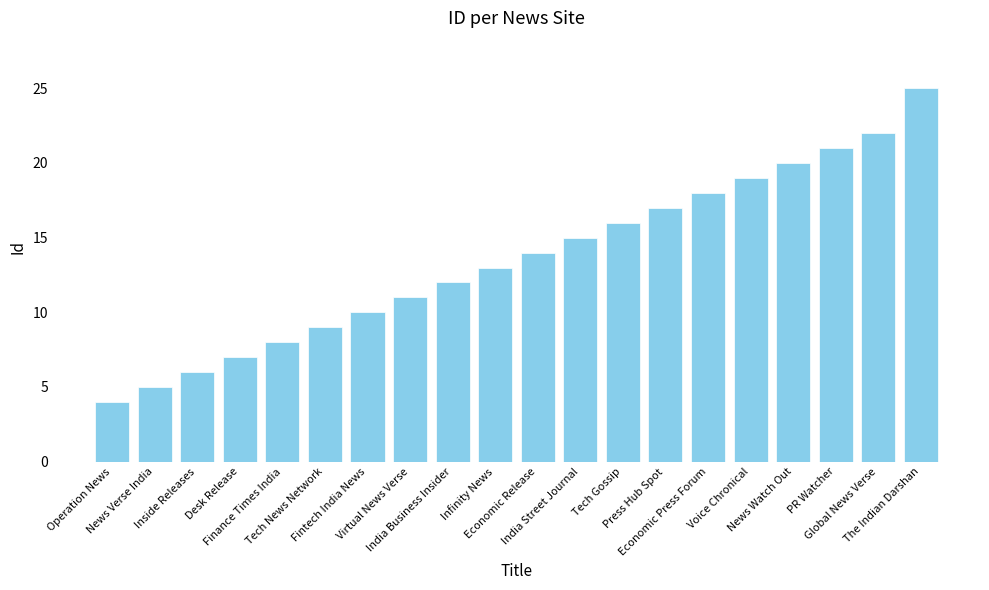

Reading right to left, transcribe all the data shown in this chart.

25	22	21	20	19	18	17	16	15	14	13	12	11	10	9	8	7	6	5	4